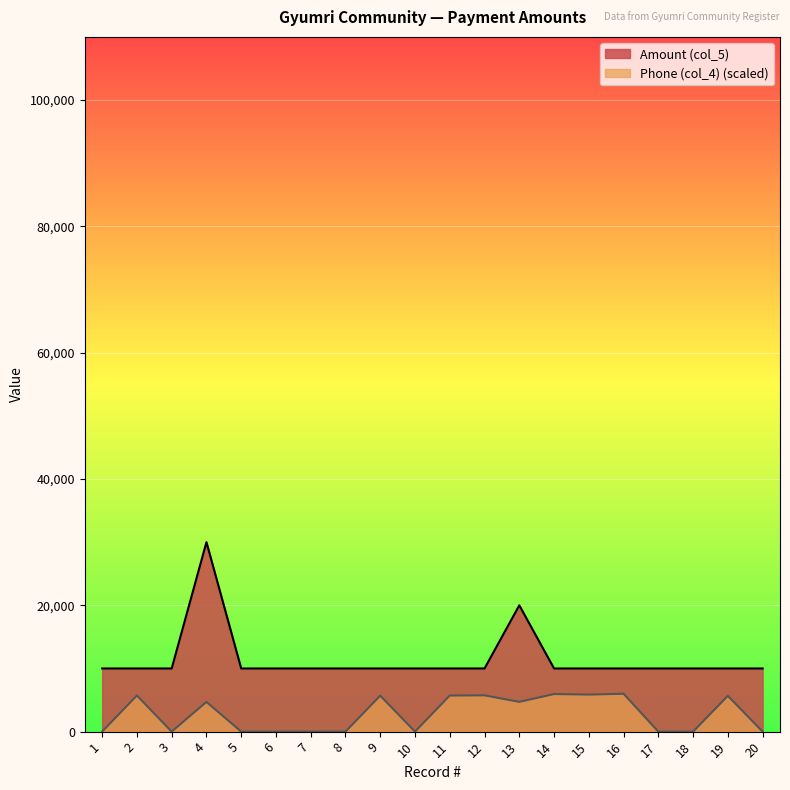

Which series has the largest total across all categories?

Amount (col_5)